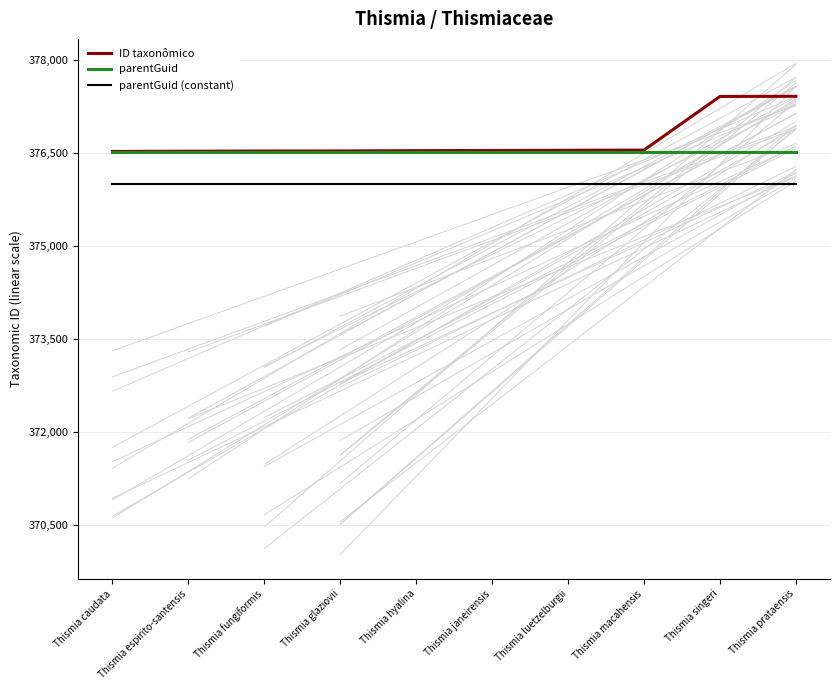

How many lines are shown in the chart?

3